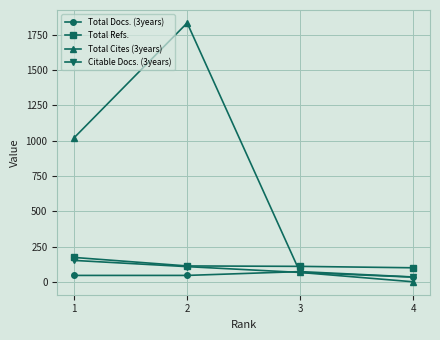

Is the value of Total Cites (3years) at 4 greater than the value of Total Refs. at 1?

No